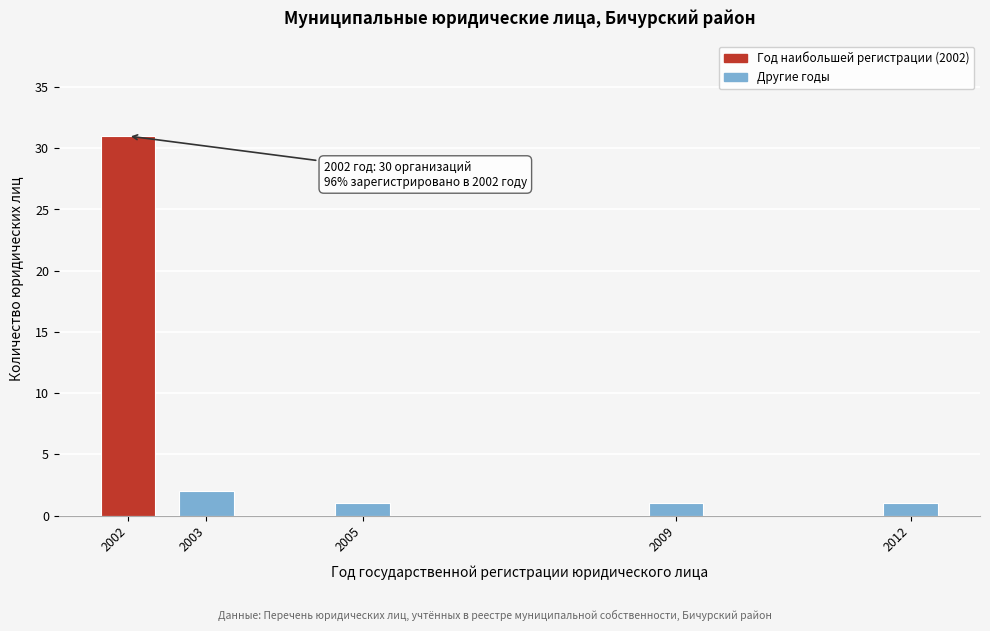

Reading left to right, what are all the values shown in this chart?

31	2	1	1	1